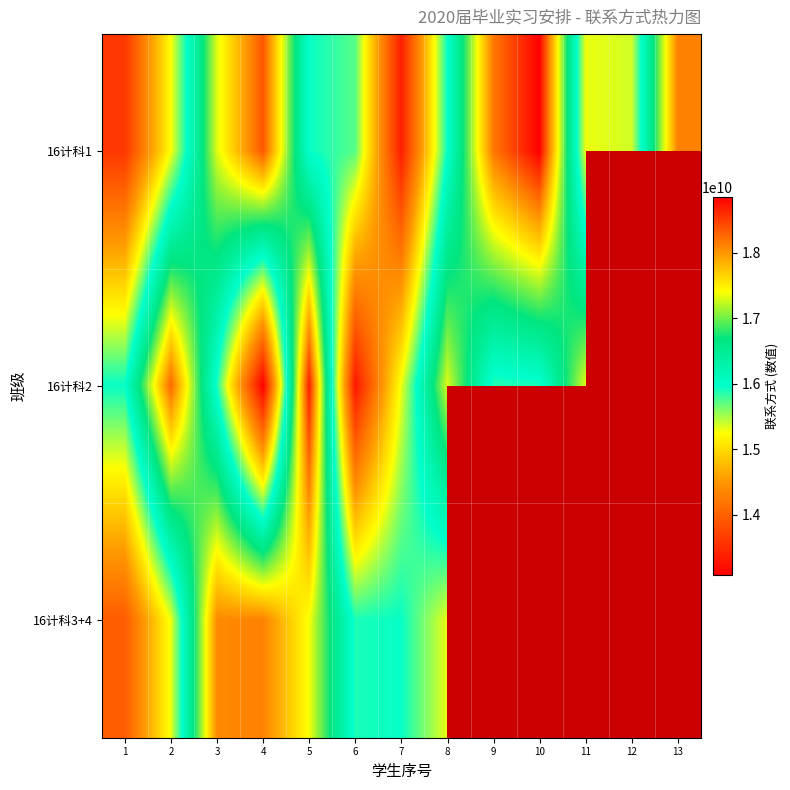

List the series in order of their peak value, lowest first.

16计科3+4, 16计科2, 16计科1